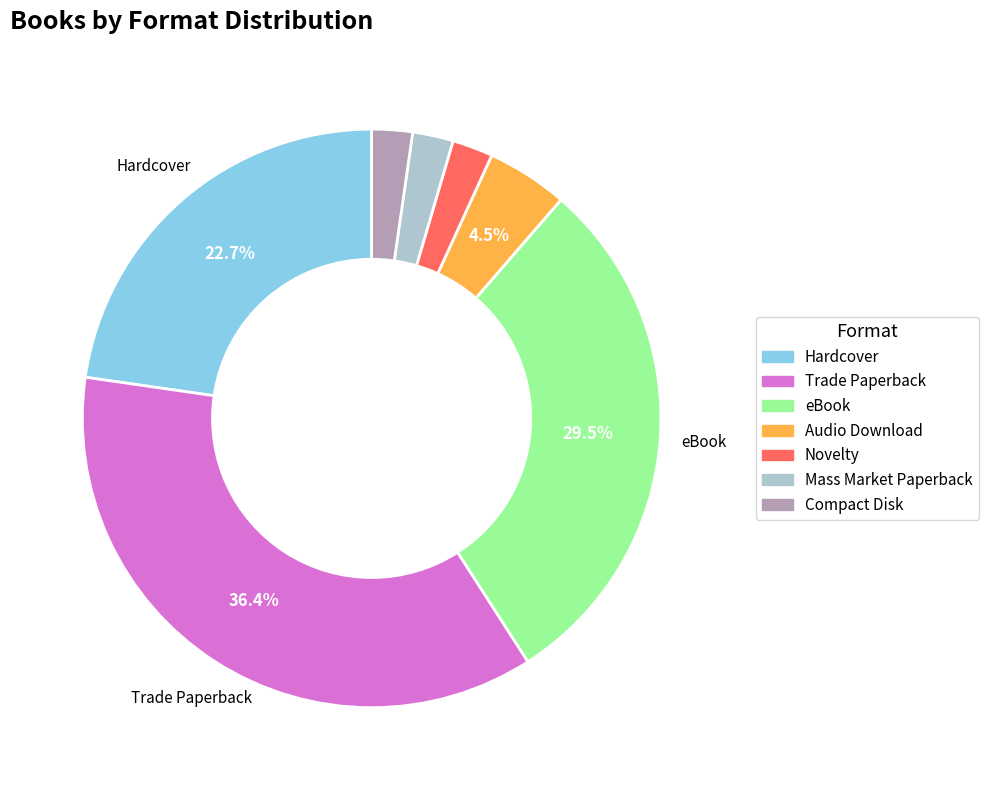

Is there a majority slice in this chart?

No